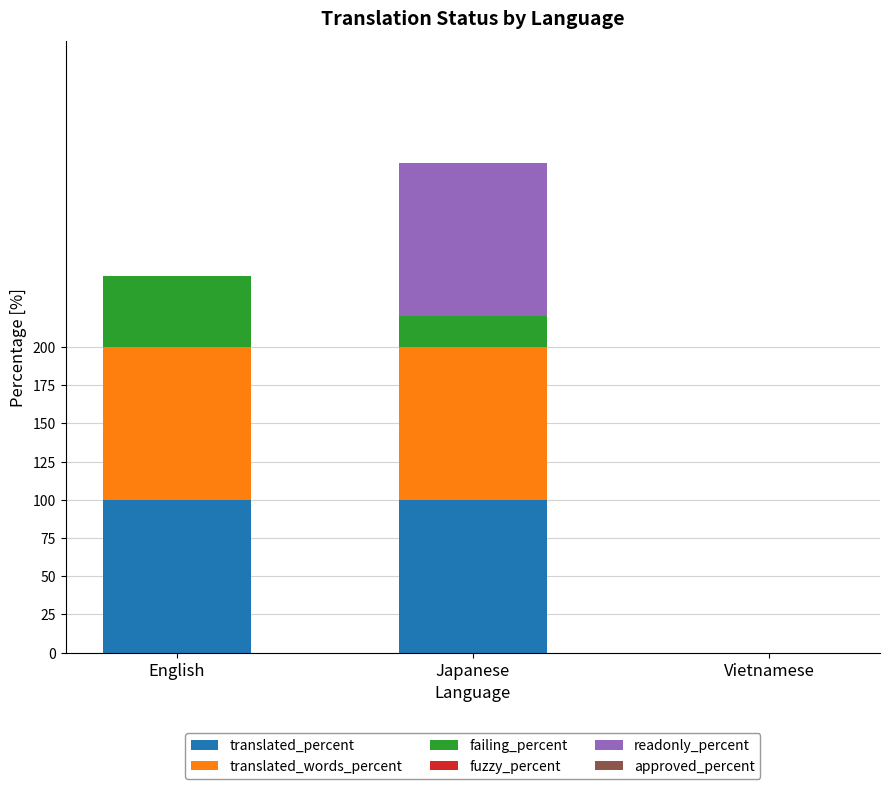

The translated_percent series shows 100.0 at Japanese. True or false?

True